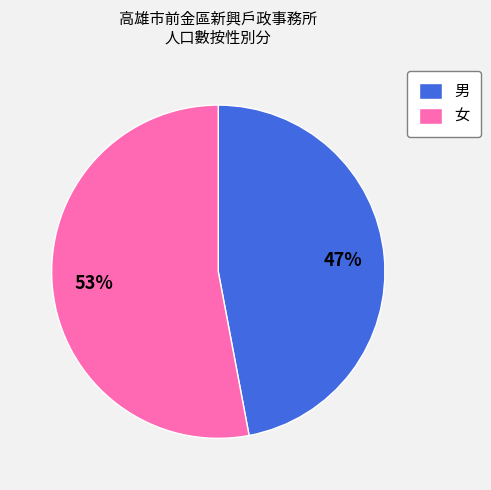

To the nearest percent, what portion does 女 represent?

53%